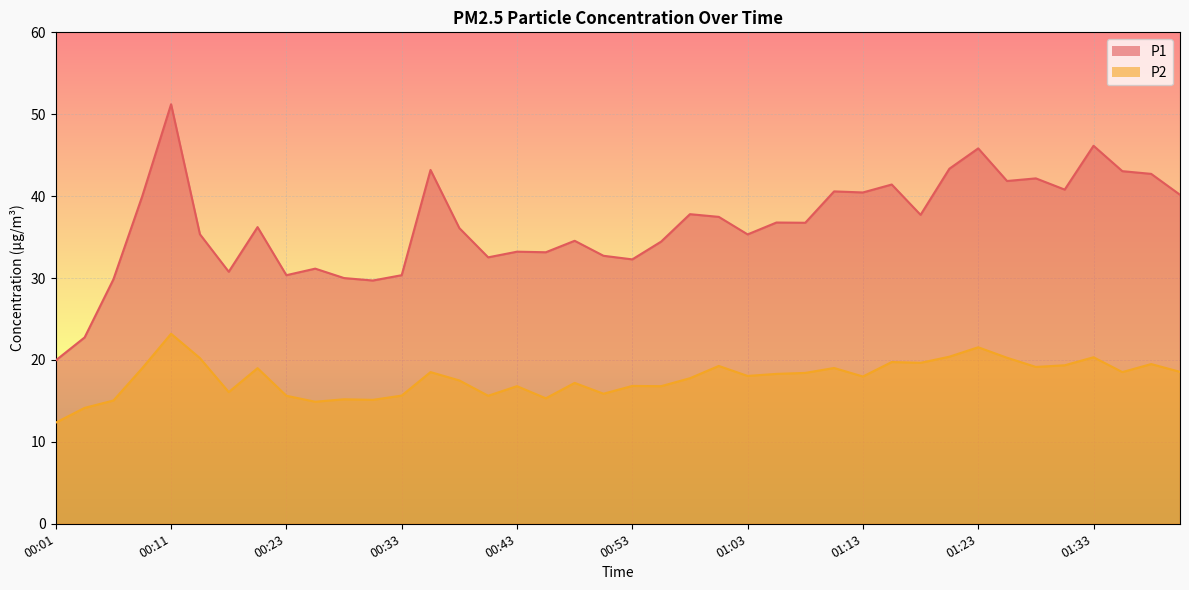

Rank the series by their maximum value, from highest to lowest.

P1, P2